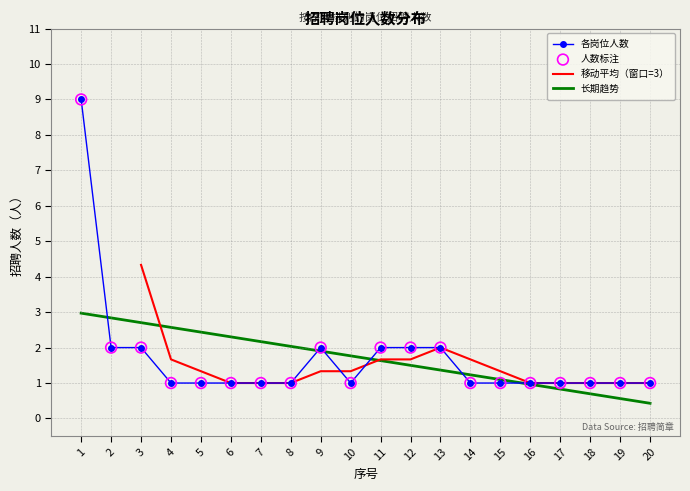

What is the change in value from 9 to 10?

-1